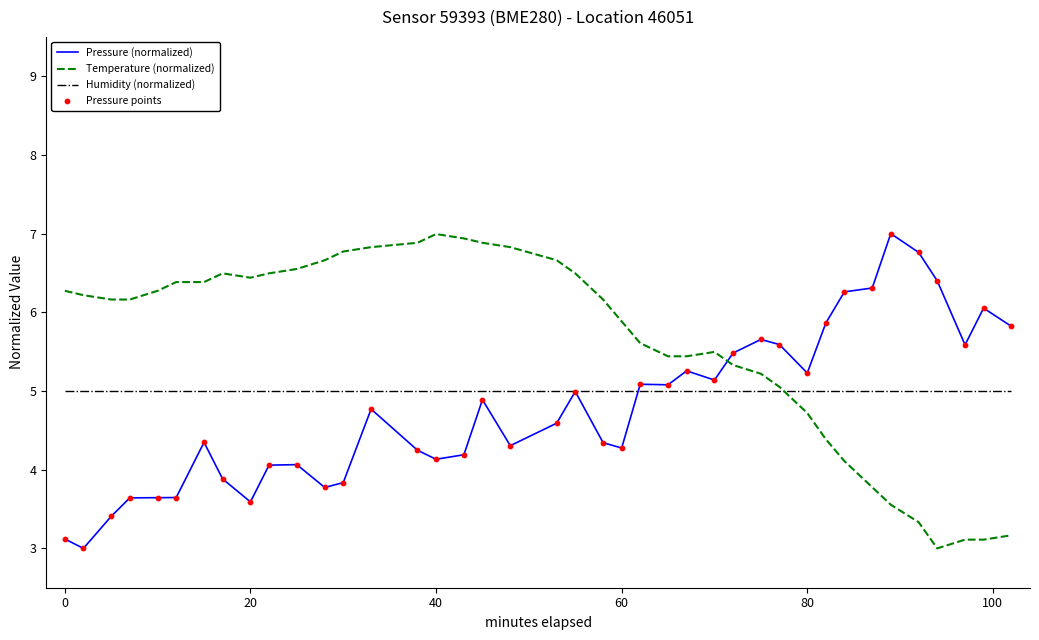

Rank the series by their average value, from lowest to highest.

Pressure (normalized), Humidity (normalized), Temperature (normalized)